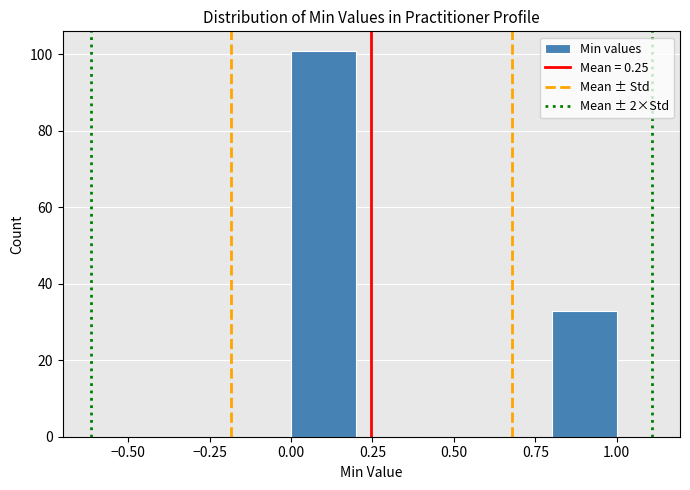

What is the height of the bar covering 0.8 to 1.0 on the x-axis? The values are not printed on the chart, so give them approximately, as read against the axis.

34